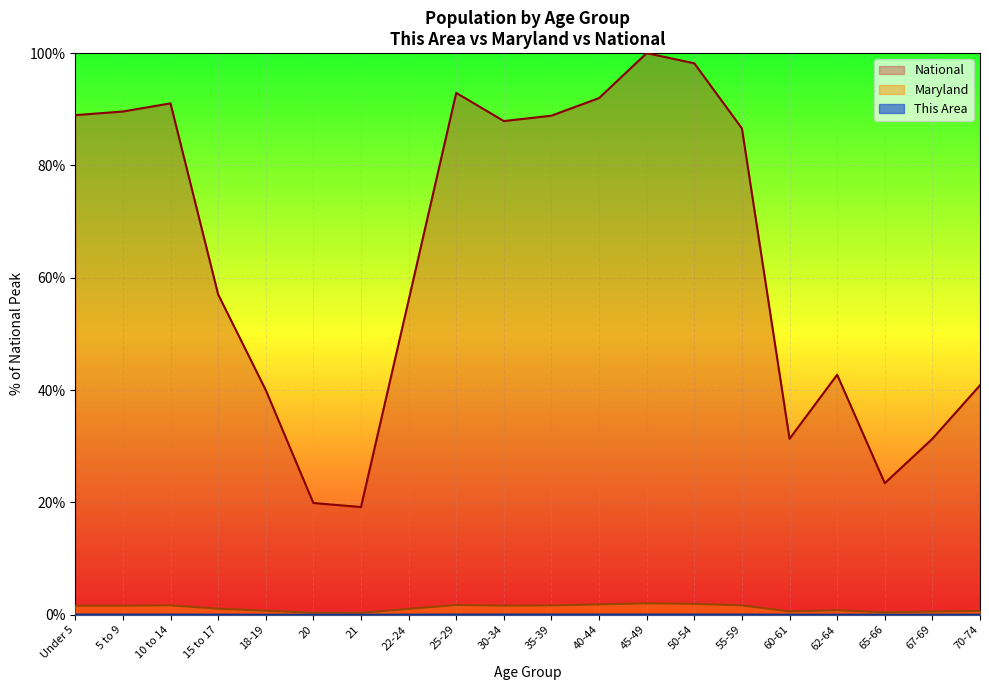

Is it true that This Area equals 0.0 at 22-24?

True